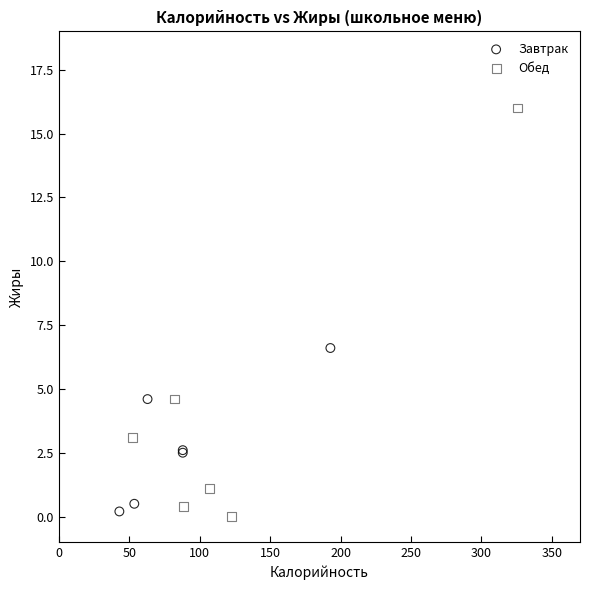

Which series has the largest Y range (max minus min)?

Обед